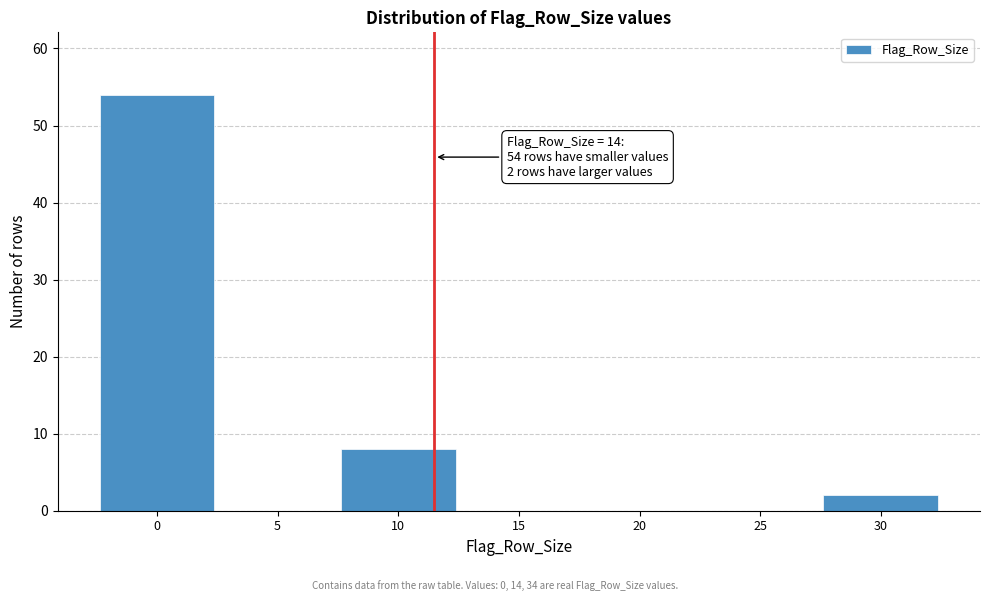

Reading left to right, list all the values displayed in this chart.

0=54	5=0	10=8	15=0	20=0	25=0	30=2